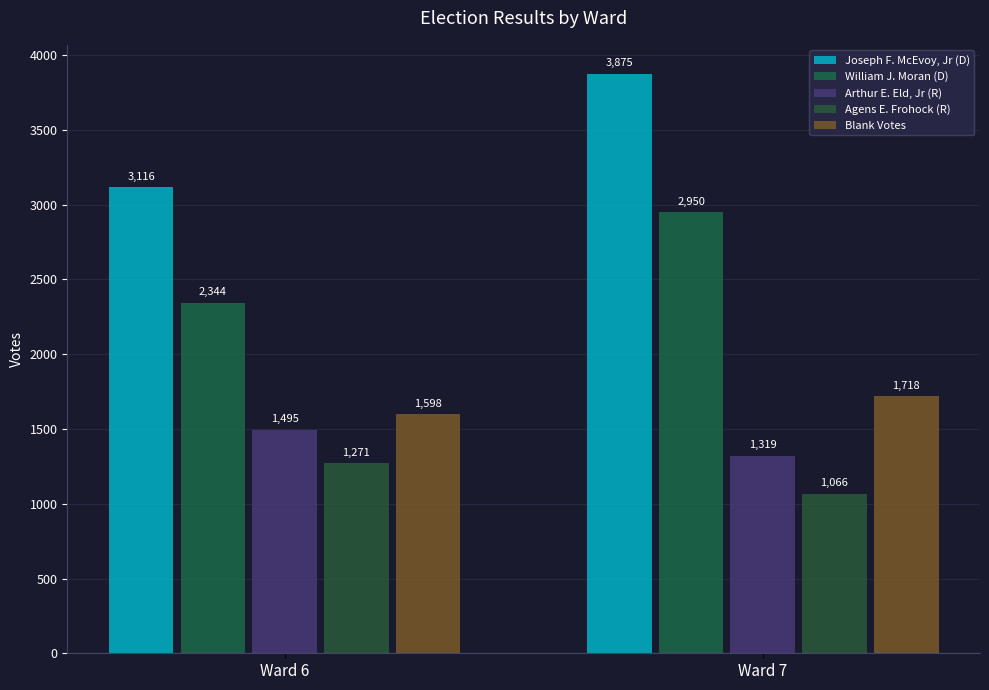

How many data points in Agens E. Frohock (R) are less than 1271?

1